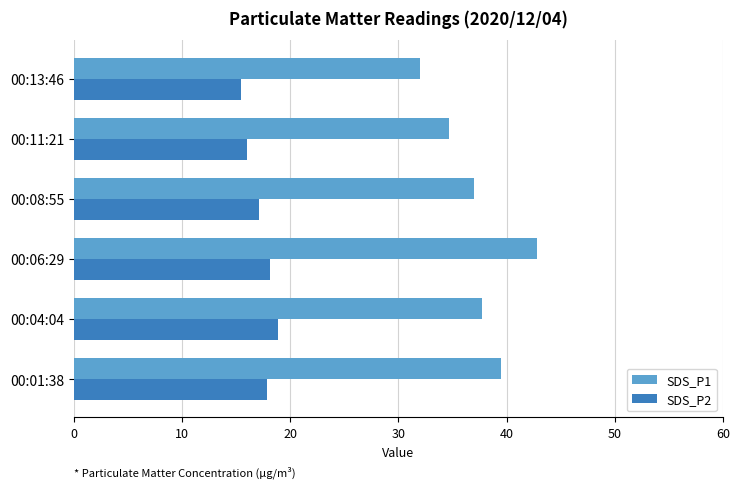

Rank the series by their maximum value, from highest to lowest.

SDS_P1, SDS_P2